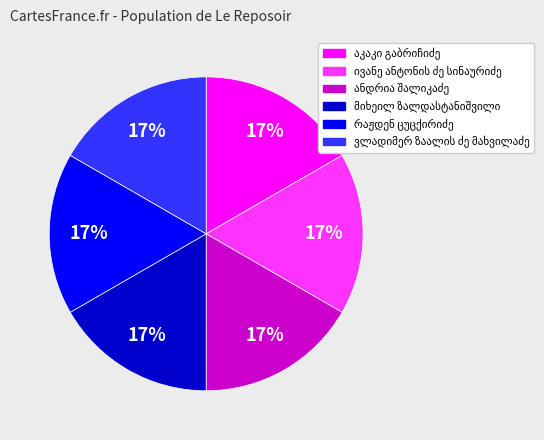

How many slices are in this pie chart?

6